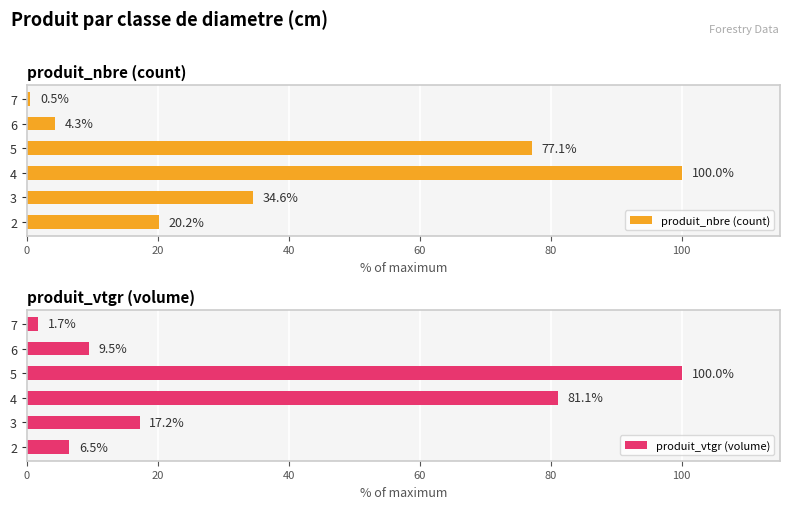

The produit_vtgr (volume) series shows 6.5 at 2. True or false?

True